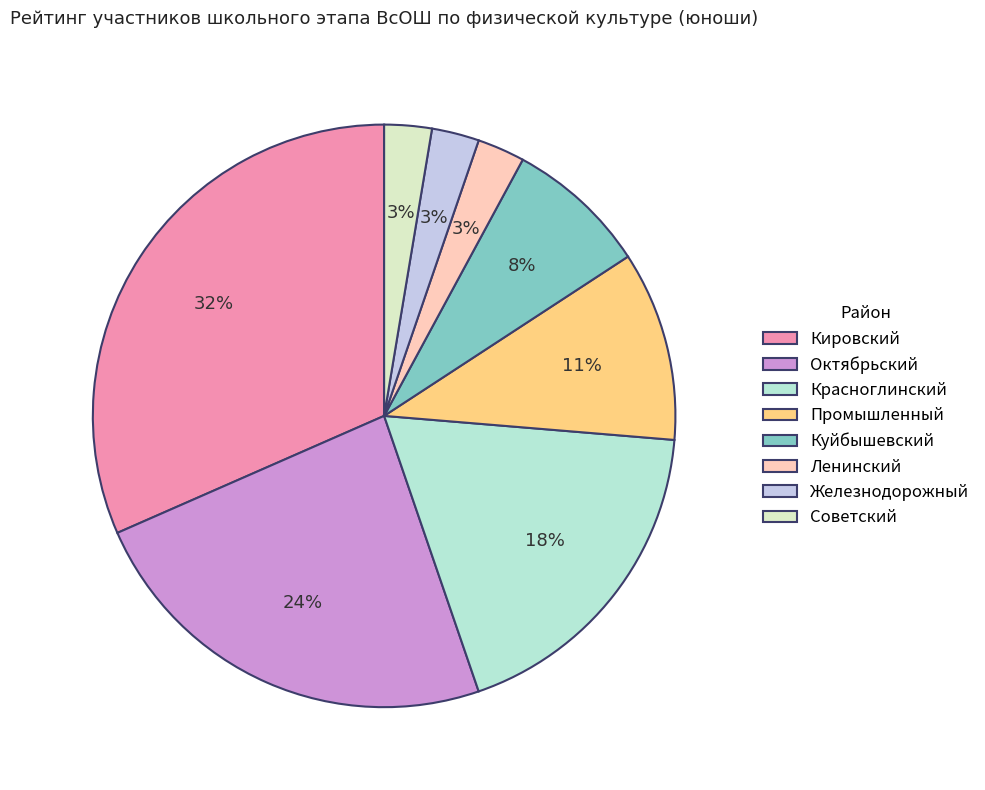

How many slices are in this pie chart?

8